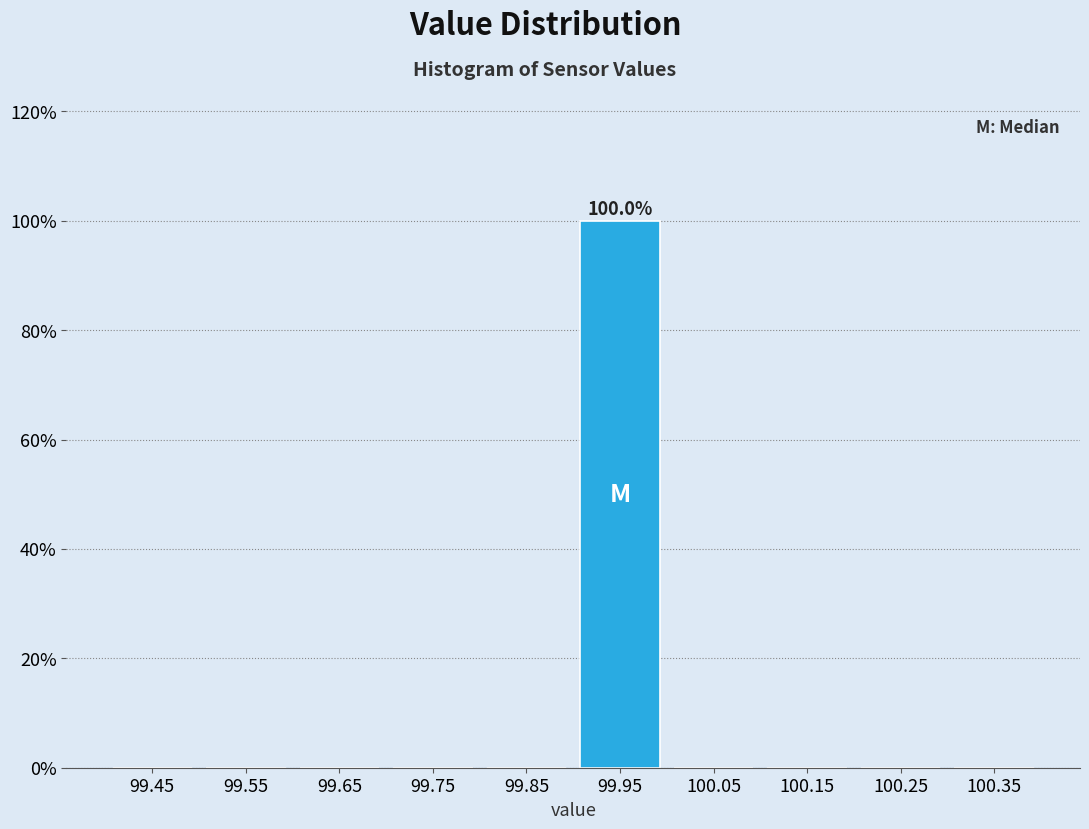

Over which range of the x-axis is the bar tallest?

99.9 to 100.0